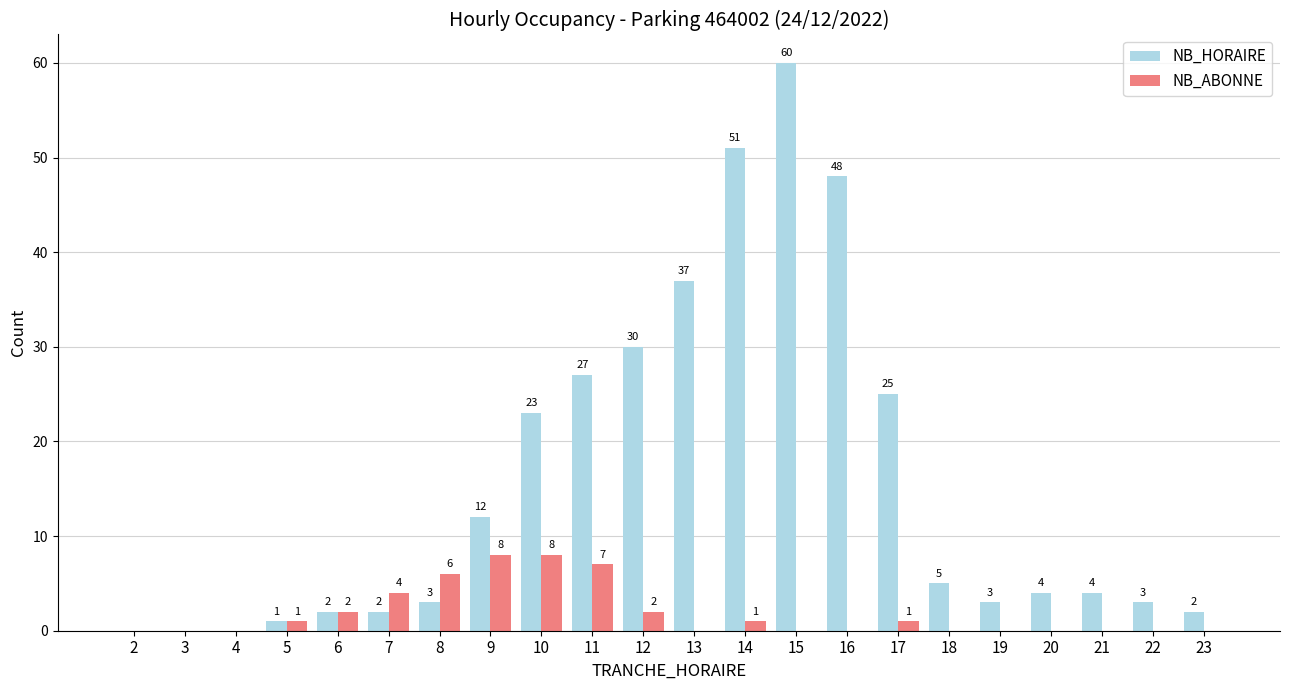

Reading left to right, what are all the values shown in this chart?

NB_HORAIRE: 0	0	0	1	2	2	3	12	23	27	30	37	51	60	48	25	5	3	4	4	3	2
NB_ABONNE: 0	0	0	1	2	4	6	8	8	7	2	0	1	0	0	1	0	0	0	0	0	0